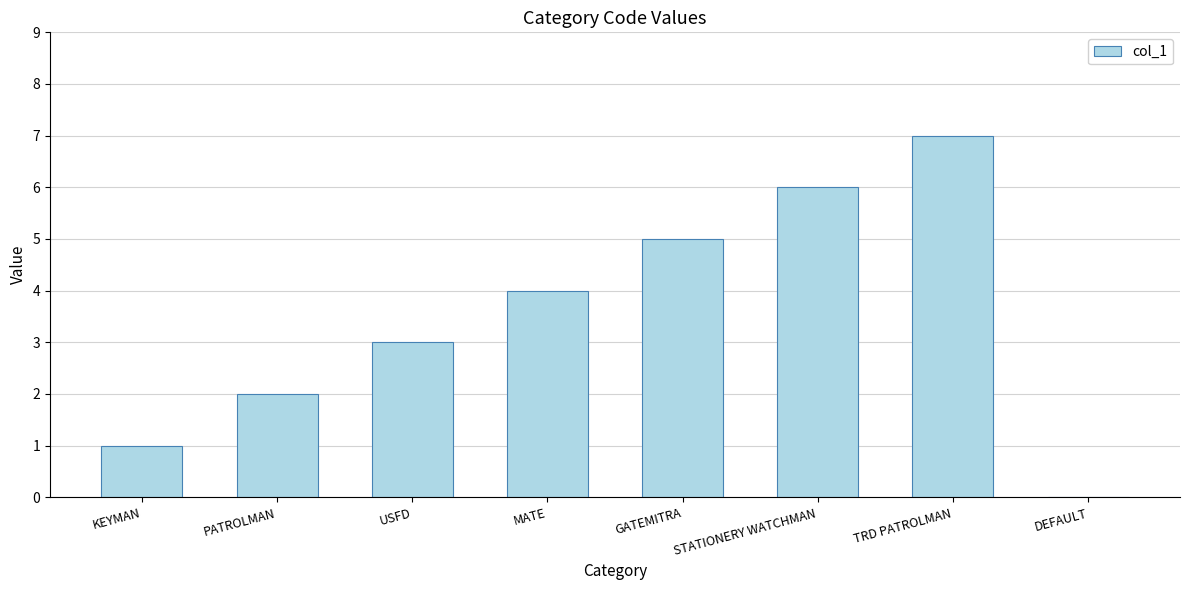

What is the greatest value displayed?

7